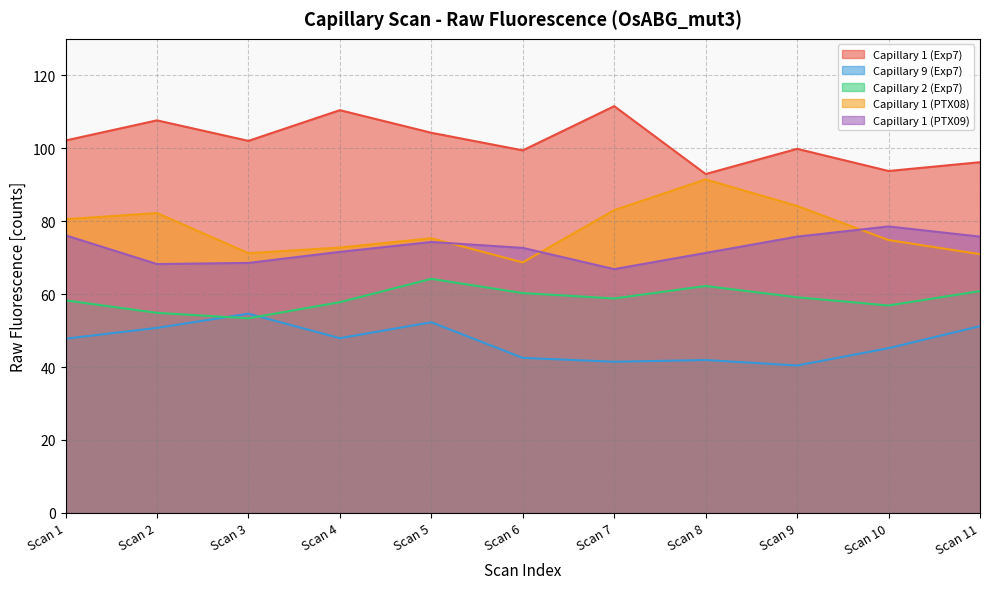

Reading left to right, transcribe all the data shown in this chart.

Capillary 1 (Exp7): Scan 1=102.1	Scan 2=107.6	Scan 3=102.0	Scan 4=110.4	Scan 5=104.2	Scan 6=99.4	Scan 7=111.5	Scan 8=92.9	Scan 9=99.8	Scan 10=93.8	Scan 11=96.2
Capillary 9 (Exp7): Scan 1=47.8	Scan 2=50.7	Scan 3=54.6	Scan 4=47.9	Scan 5=52.3	Scan 6=42.5	Scan 7=41.5	Scan 8=41.9	Scan 9=40.4	Scan 10=45.2	Scan 11=51.2
Capillary 2 (Exp7): Scan 1=58.3	Scan 2=54.9	Scan 3=53.4	Scan 4=57.8	Scan 5=64.2	Scan 6=60.3	Scan 7=58.8	Scan 8=62.2	Scan 9=59.1	Scan 10=56.9	Scan 11=60.8
Capillary 1 (PTX08): Scan 1=80.5	Scan 2=82.2	Scan 3=71.2	Scan 4=72.8	Scan 5=75.3	Scan 6=68.7	Scan 7=83.0	Scan 8=91.5	Scan 9=84.2	Scan 10=74.8	Scan 11=70.9
Capillary 1 (PTX09): Scan 1=76.1	Scan 2=68.2	Scan 3=68.6	Scan 4=71.6	Scan 5=74.3	Scan 6=72.7	Scan 7=66.8	Scan 8=71.3	Scan 9=75.8	Scan 10=78.6	Scan 11=75.8